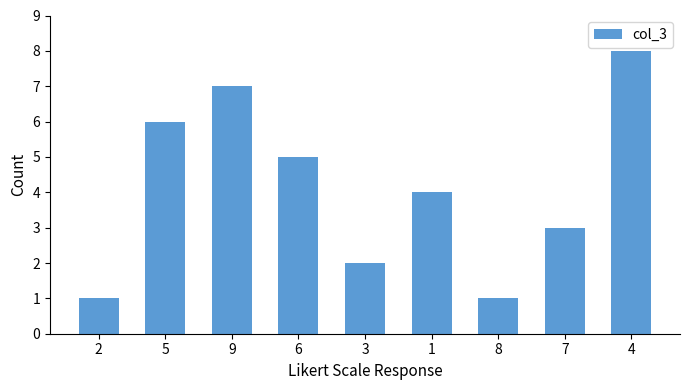

What is the label of the 3rd bar from the left?

9